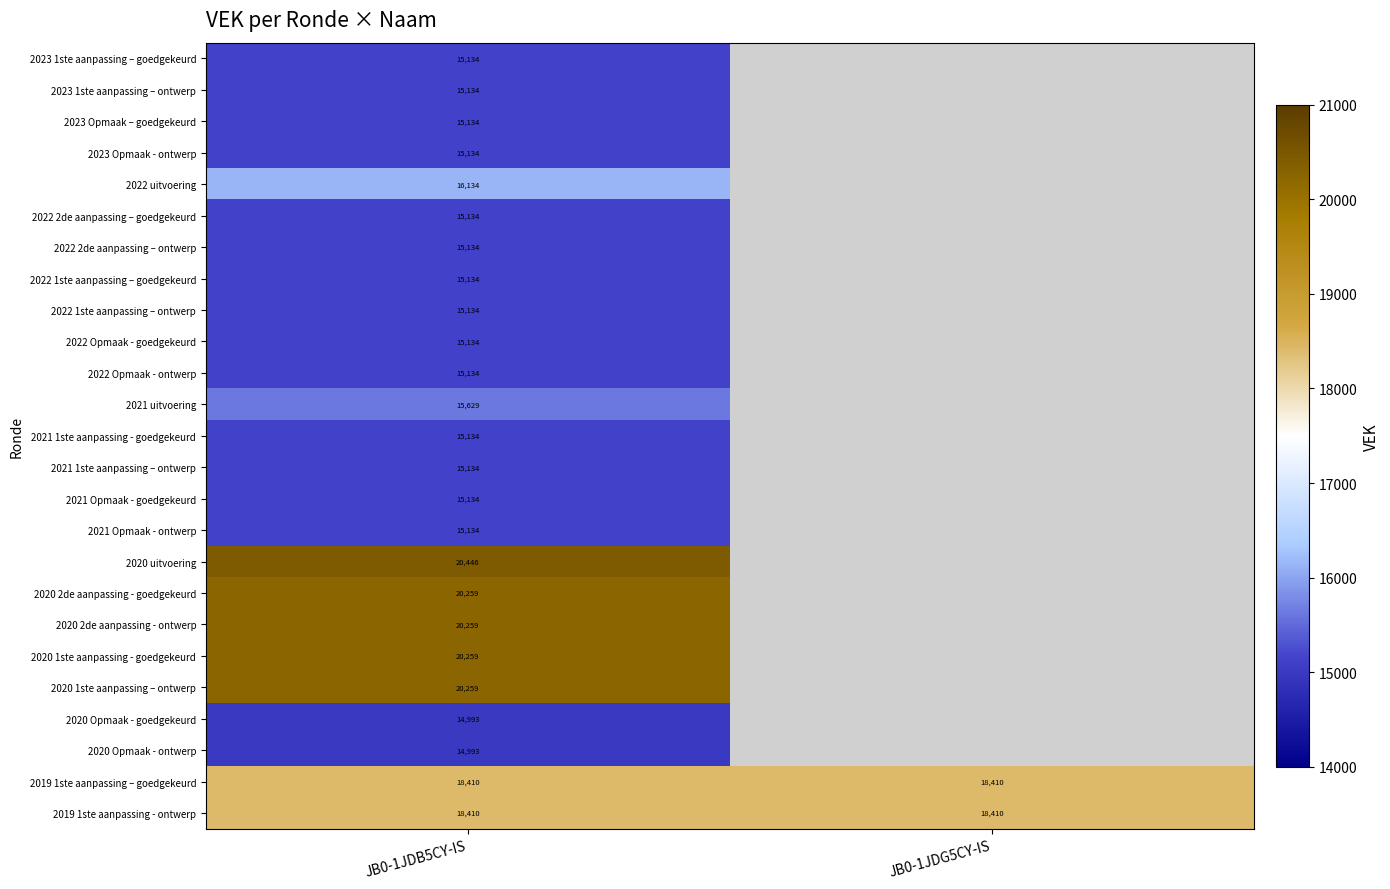

True or false: 2019 1ste aanpassing - ontwerp has a value of 18410 at JB0-1JDB5CY-IS.

True